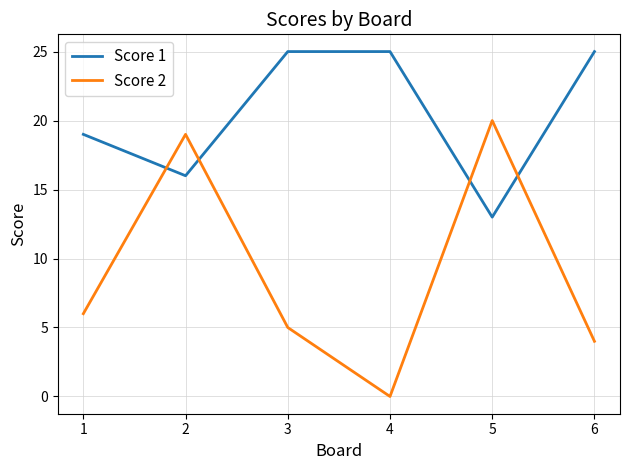

What is the difference between the Score 1 values at 1 and 4?

6